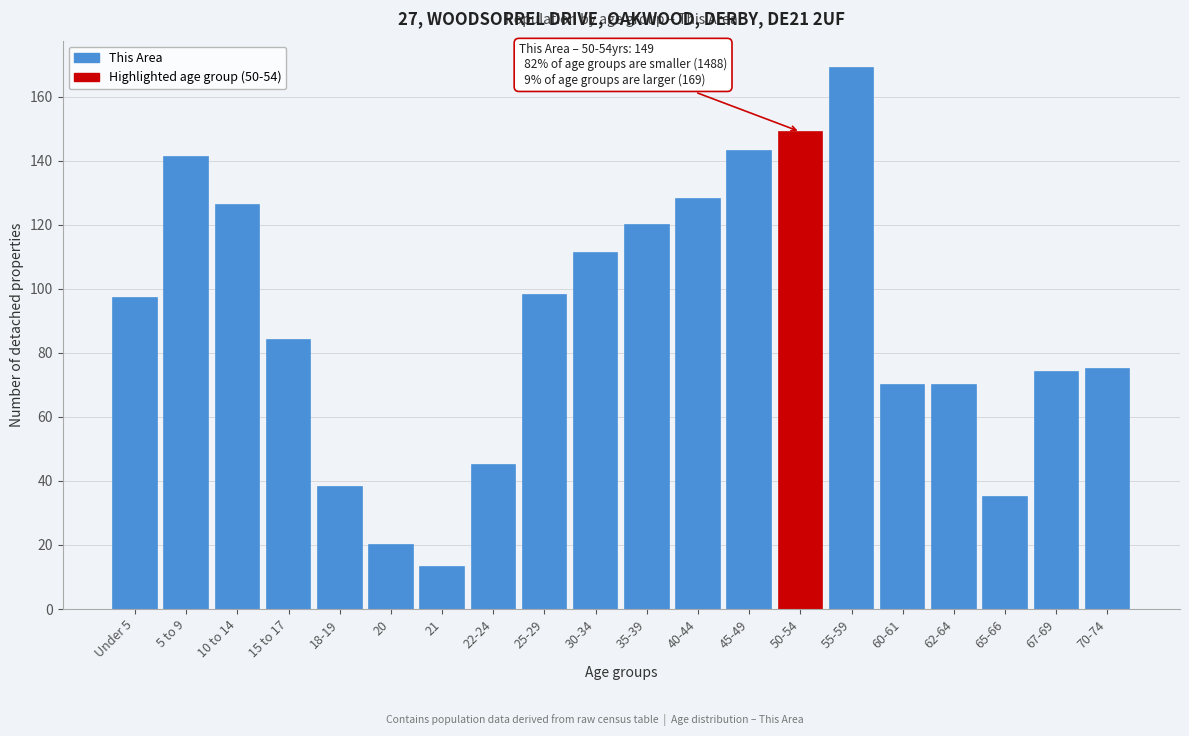

Reading left to right, what are all the values shown in this chart?

Under 5=97	5 to 9=141	10 to 14=126	15 to 17=84	18-19=38	20=20	21=13	22-24=45	25-29=98	30-34=111	35-39=120	40-44=128	45-49=143	50-54=149	55-59=169	60-61=70	62-64=70	65-66=35	67-69=74	70-74=75